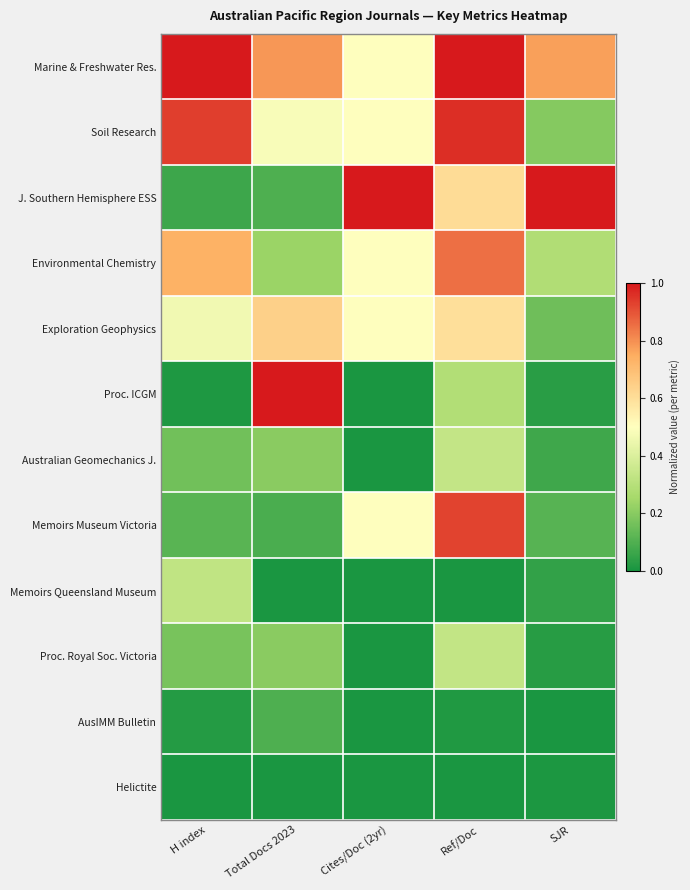

What is the maximum value shown in the chart?

1.0